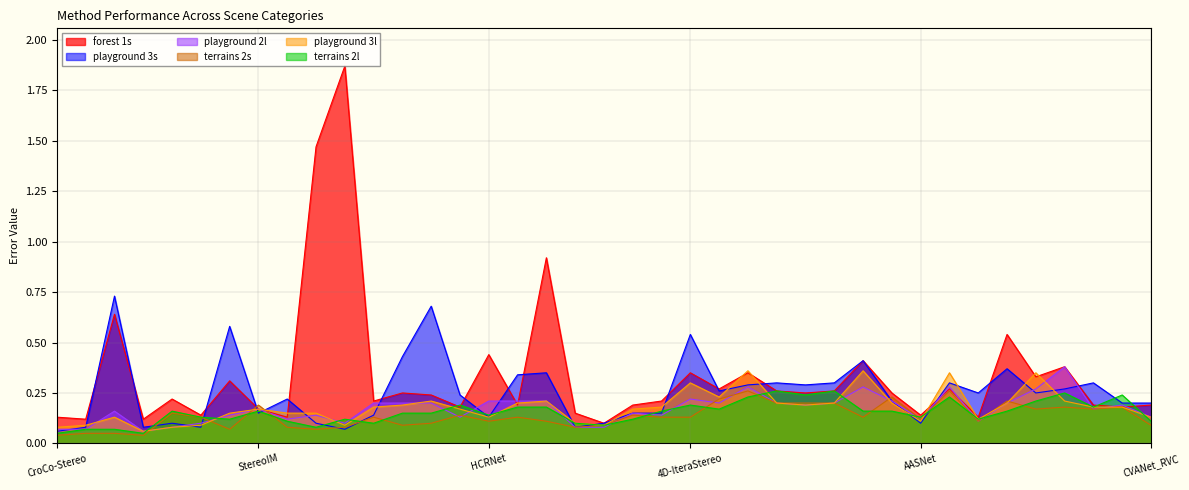

How many lines are shown in the chart?

6